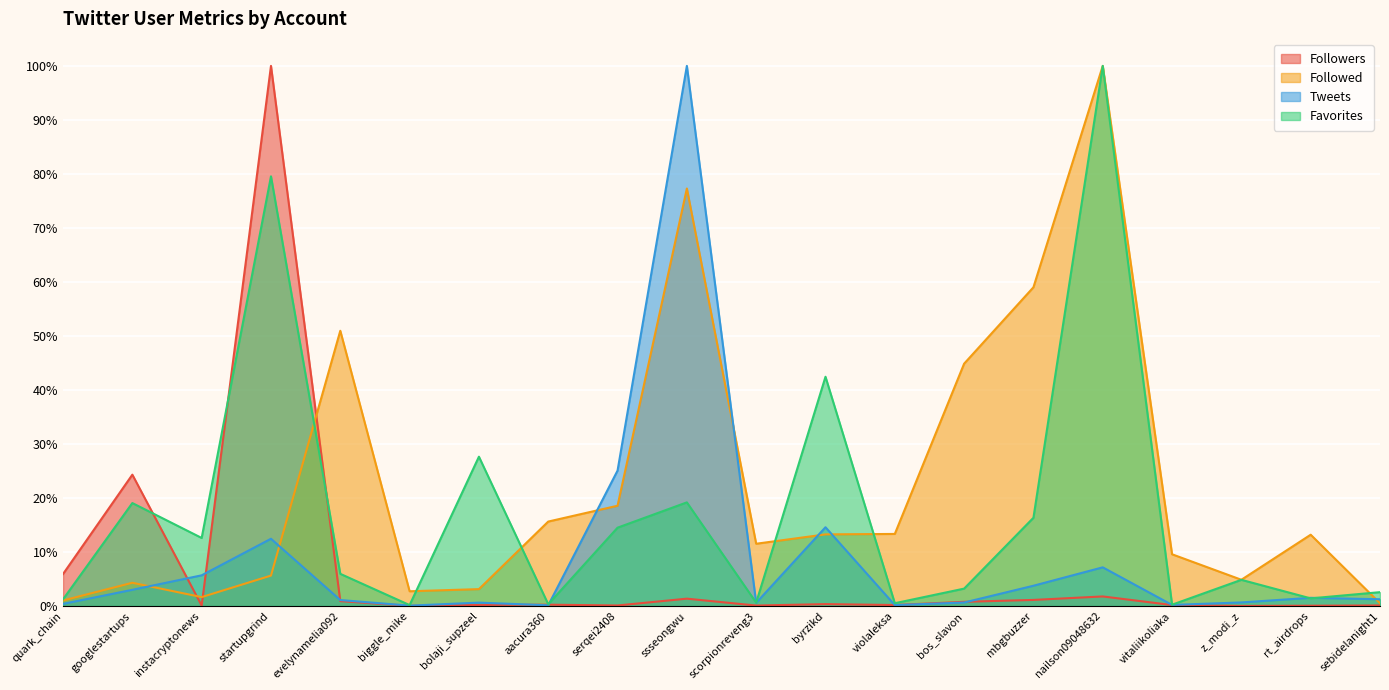

What is the greatest value displayed?

100.0